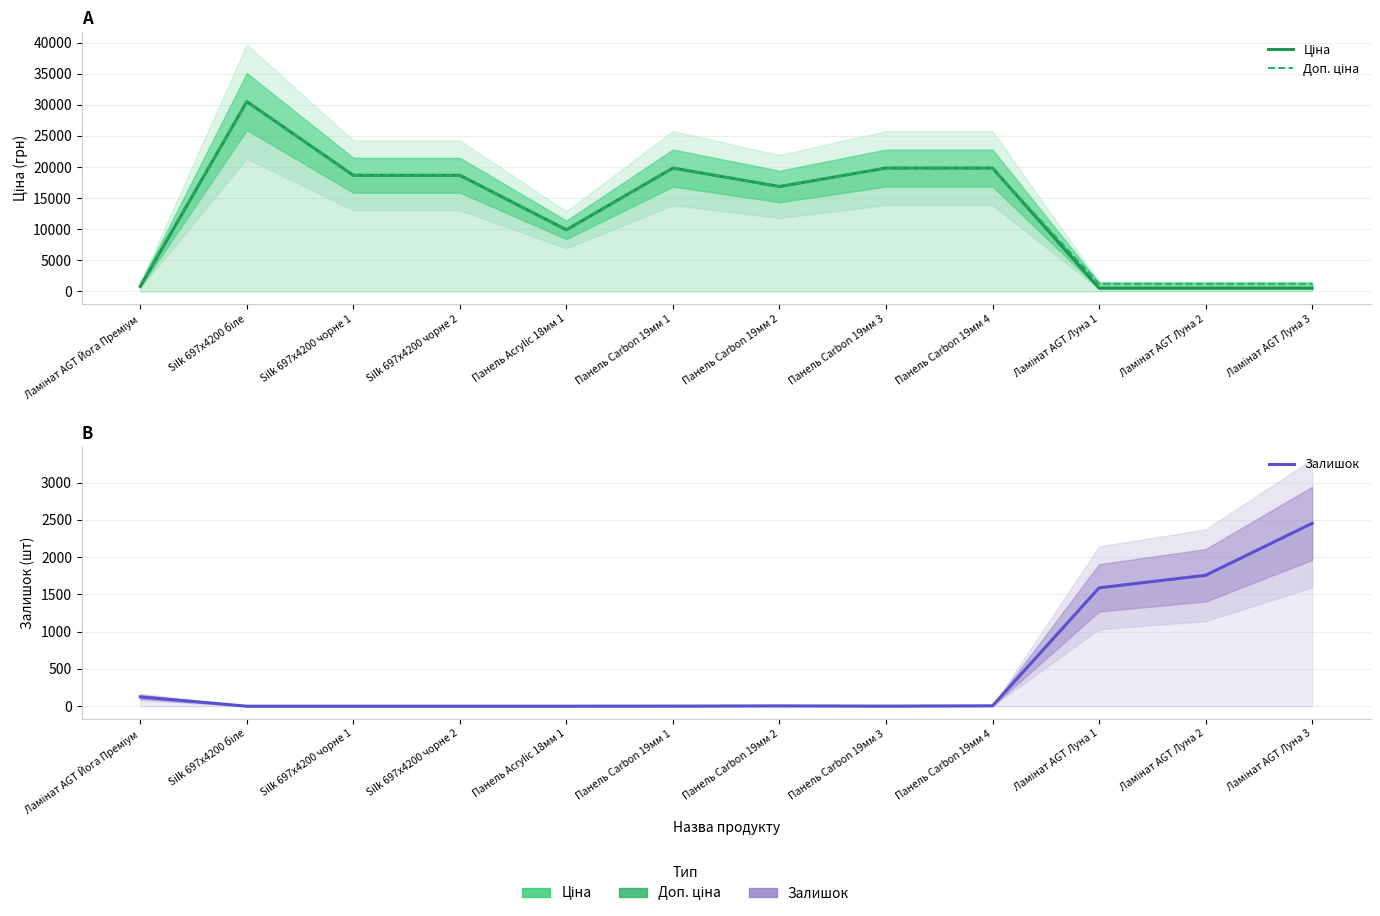

What is the sum of all Доп. ціна values?

158903.5